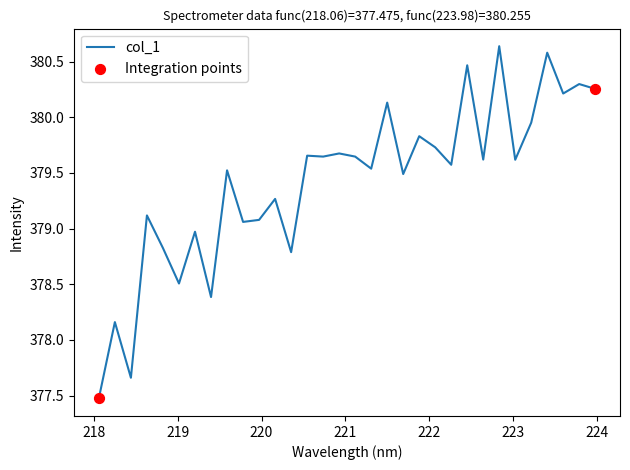

What is the difference between the maximum and minimum values?

3.2